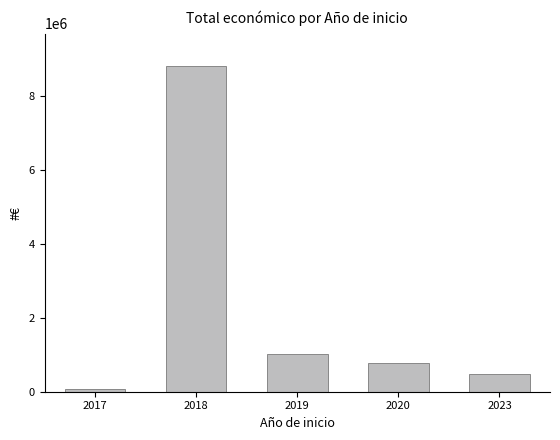

The chart shows a value of 8808603 at 2018. True or false?

True